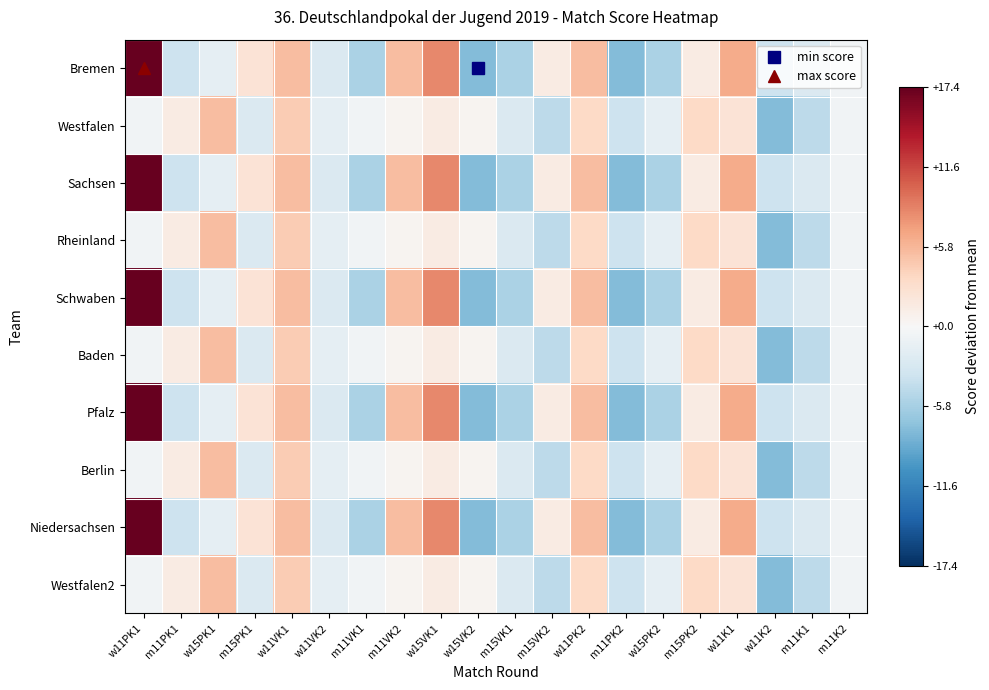

What is the total value across all series at m11PK2?

-55.7